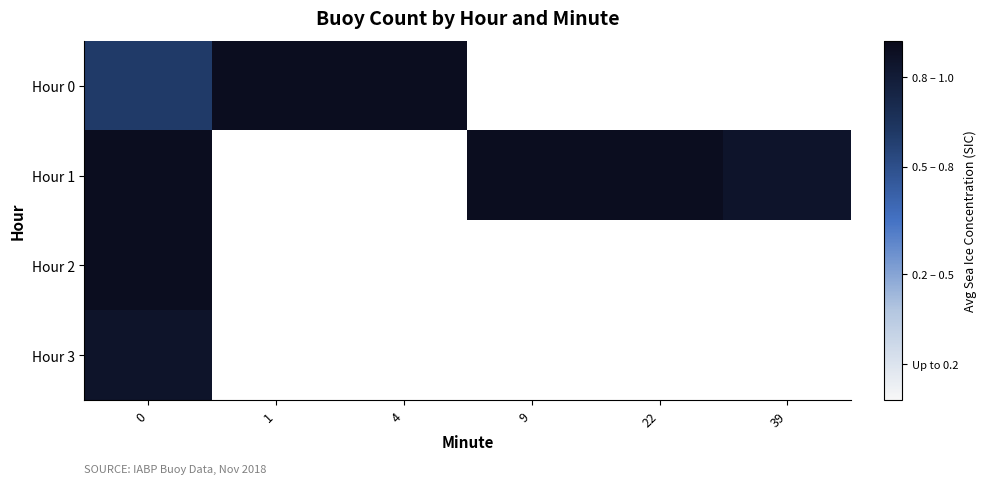

Count the number of data series in this chart.

4